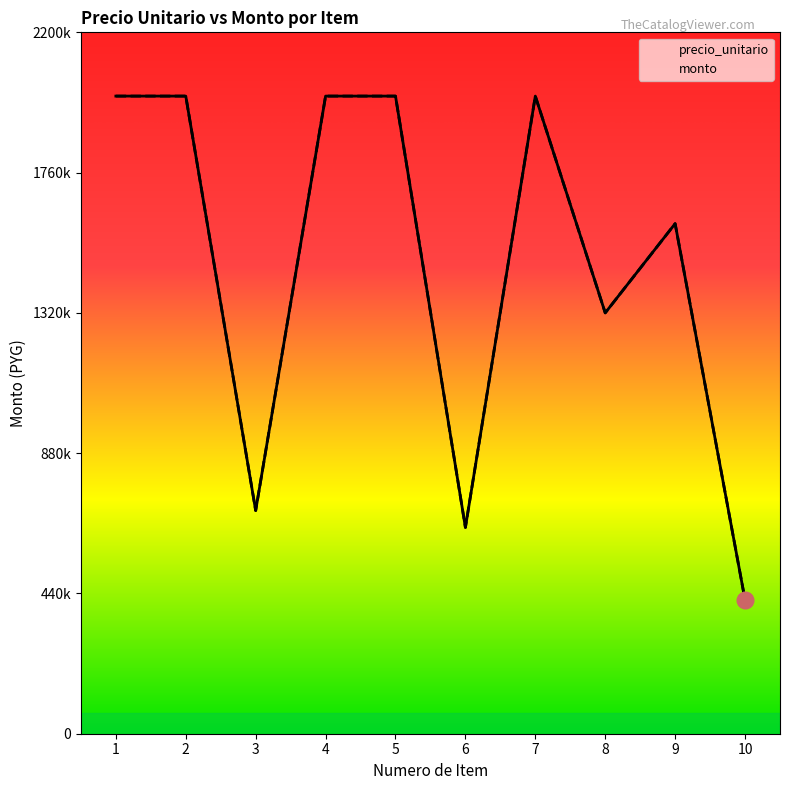

What is the difference between the second highest and minimum values in the precio_unitario series?

1580000